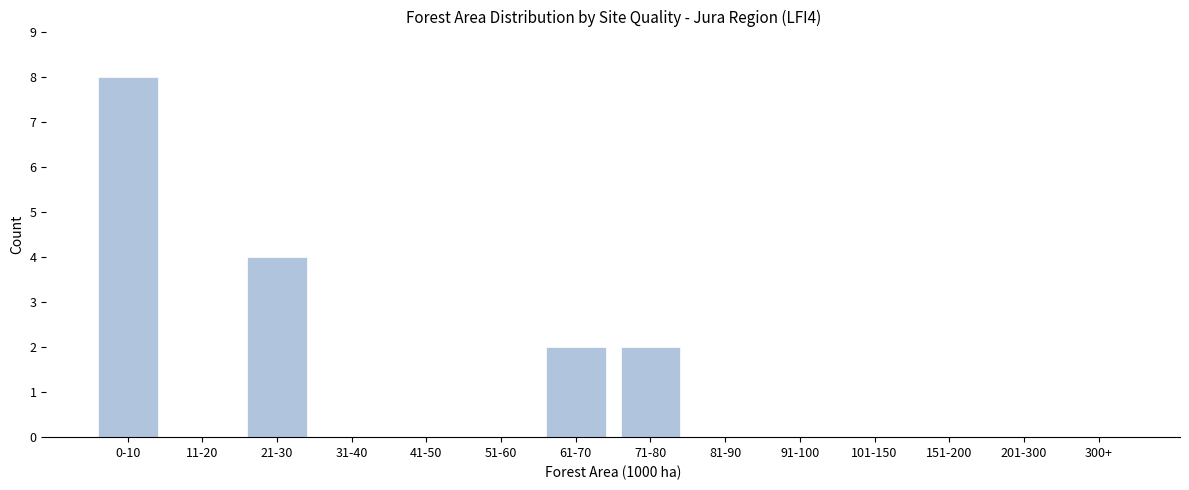

Reading left to right, list all the values displayed in this chart.

0-10=8	11-20=0	21-30=4	31-40=0	41-50=0	51-60=0	61-70=2	71-80=2	81-90=0	91-100=0	101-150=0	151-200=0	201-300=0	300+=0